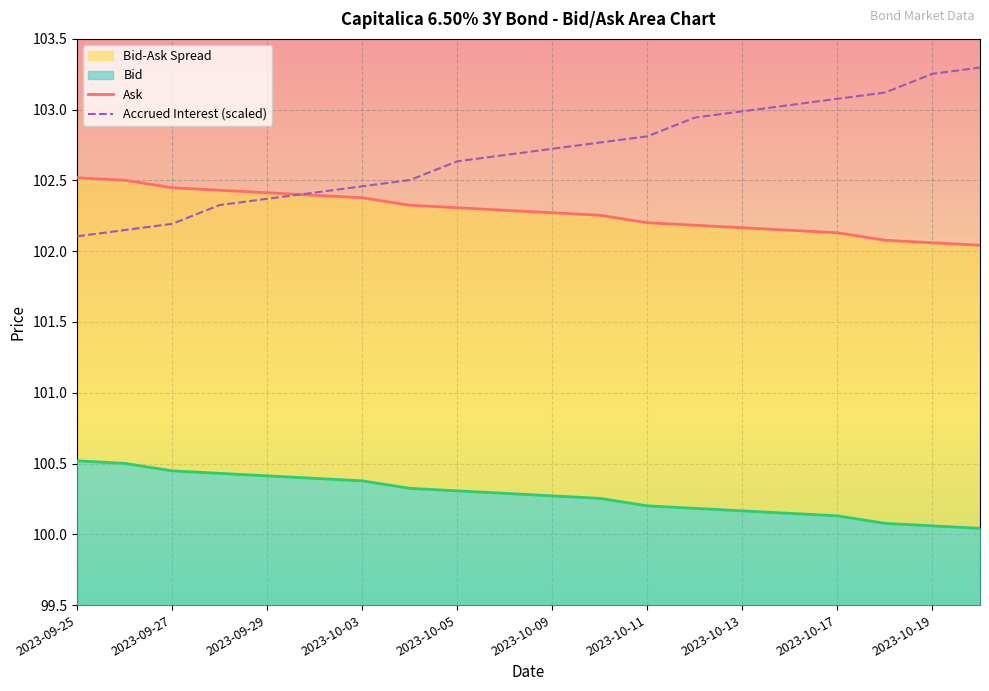

Is it true that Bid equals 152.6 at 2023-09-26?

False